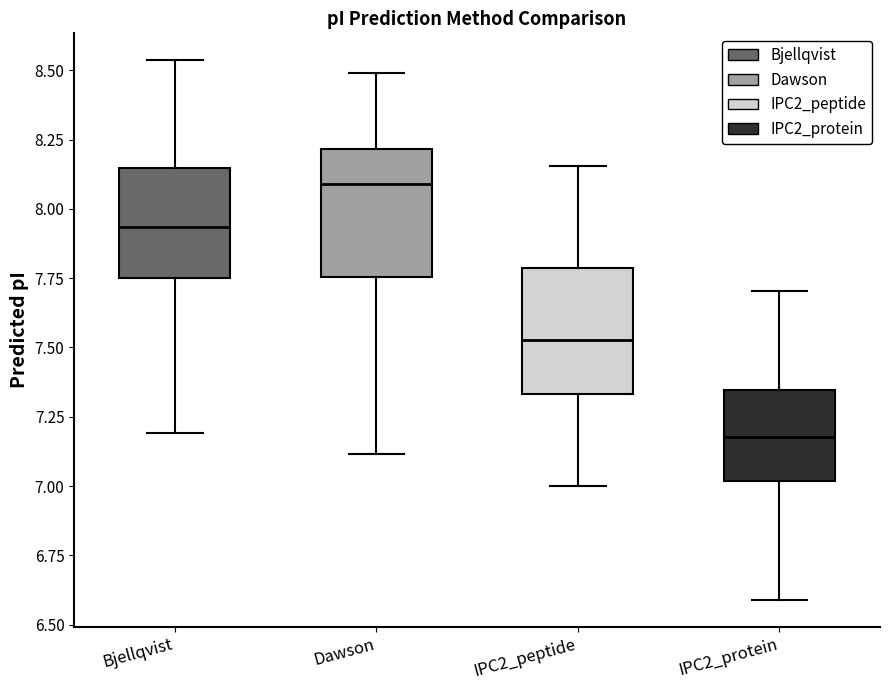

Where does the lower whisker of the box for IPC2_protein end on the y-axis? The values are not printed on the chart, so give them approximately, as read against the axis.

6.60